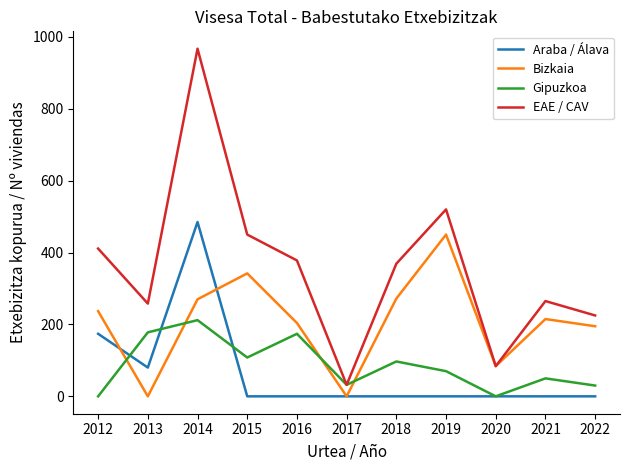

Read the EAE / CAV value at 2012.

411